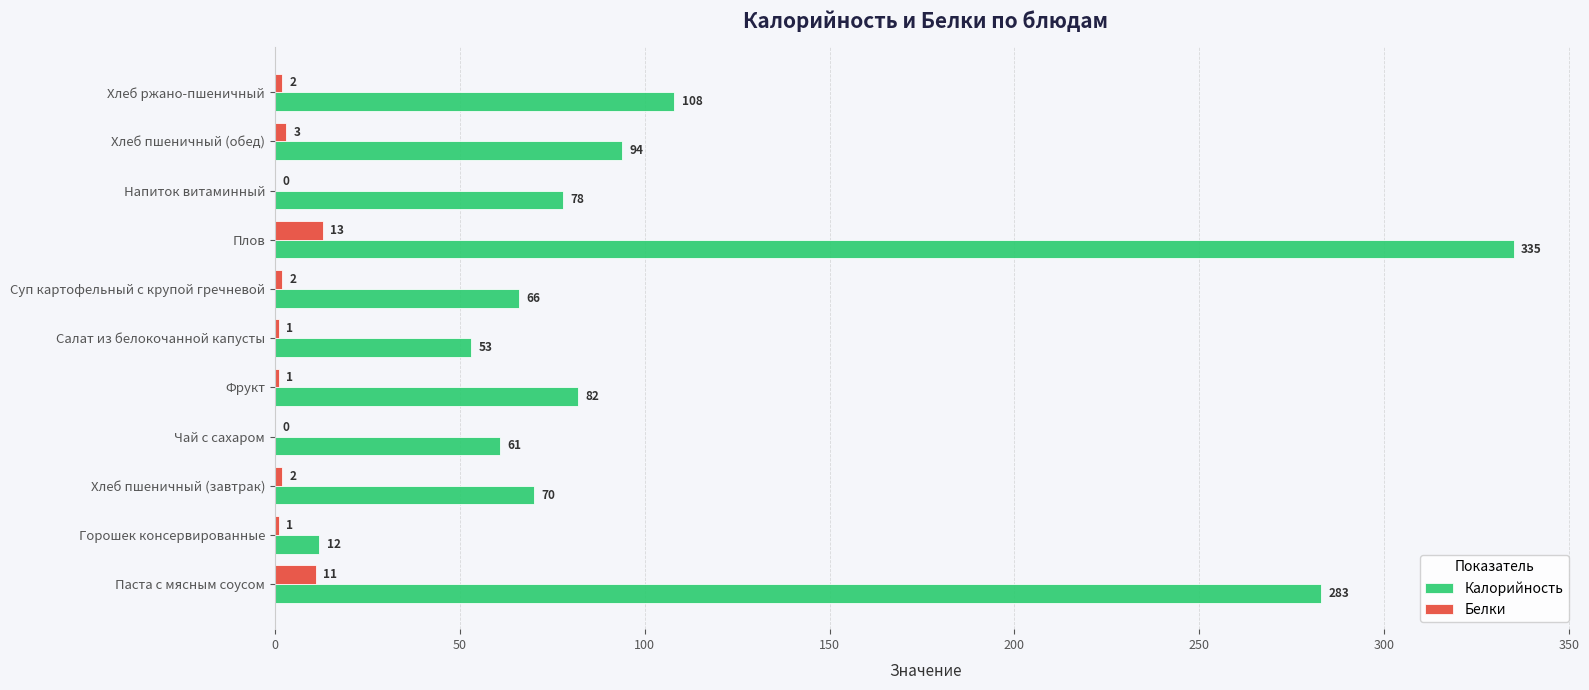

At which category is the sum across all series the highest?

Плов